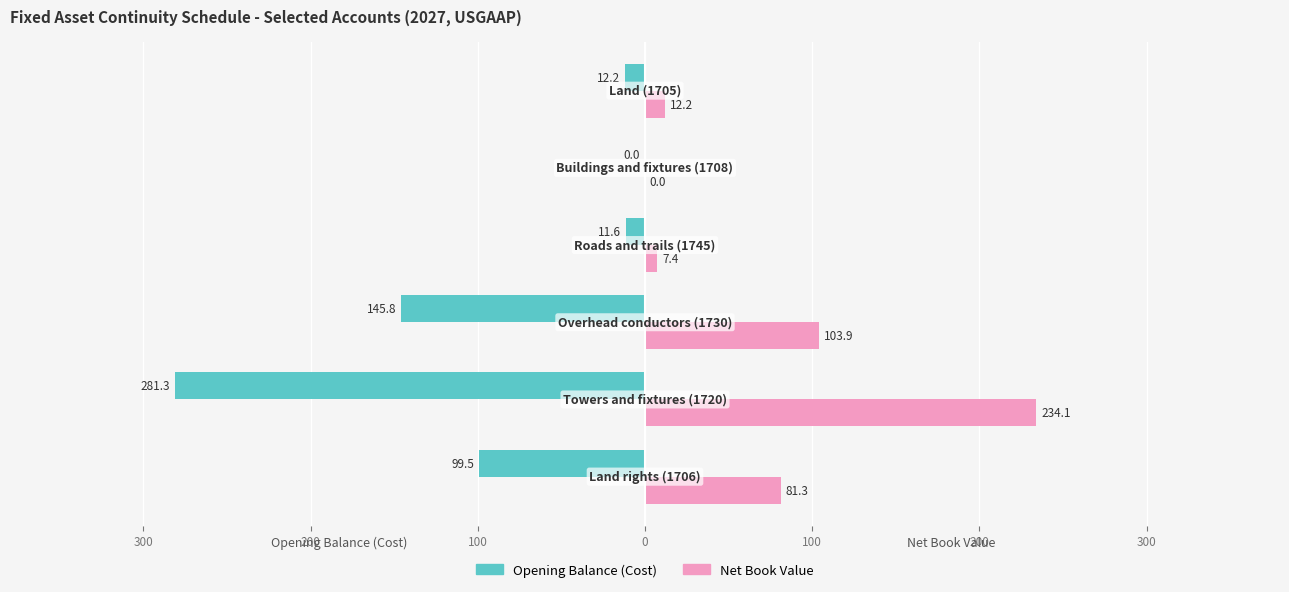

What are all the series names shown in the legend?

Opening Balance (Cost), Net Book Value